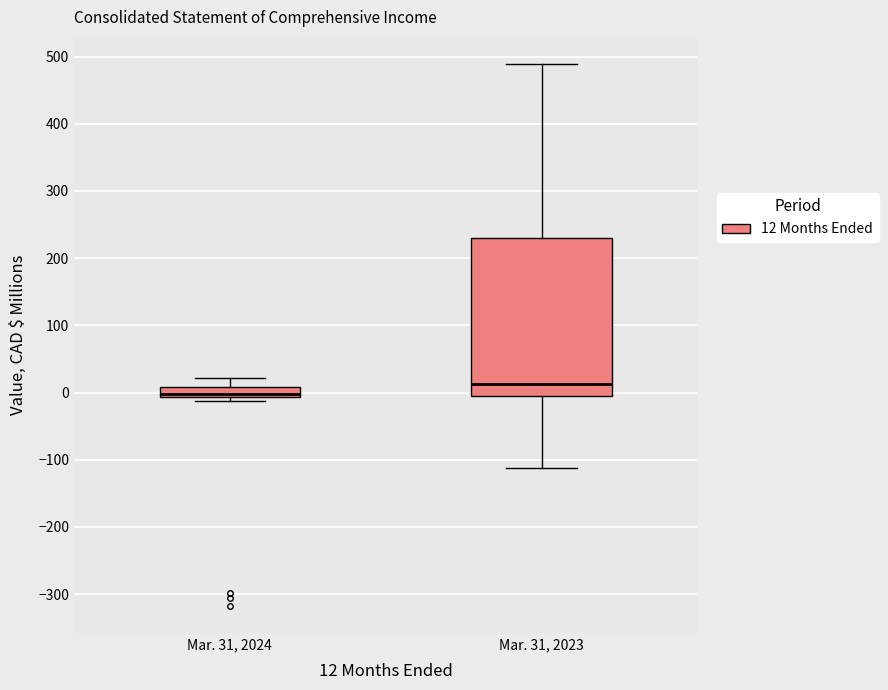

Which box is the tallest, from its lower edge to its upper edge?

Mar. 31, 2023